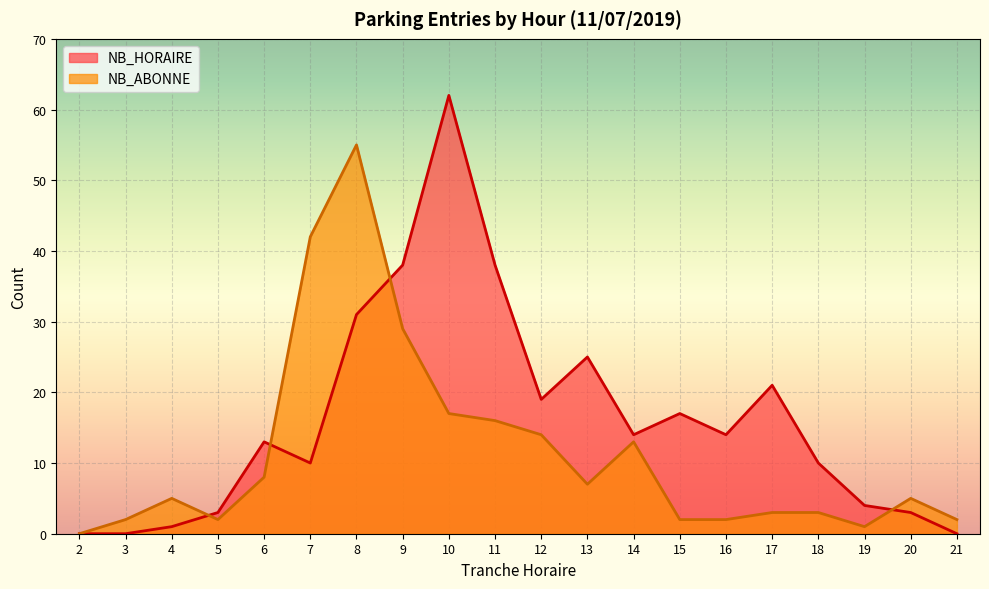

Rank the series by their maximum value, from highest to lowest.

NB_HORAIRE, NB_ABONNE